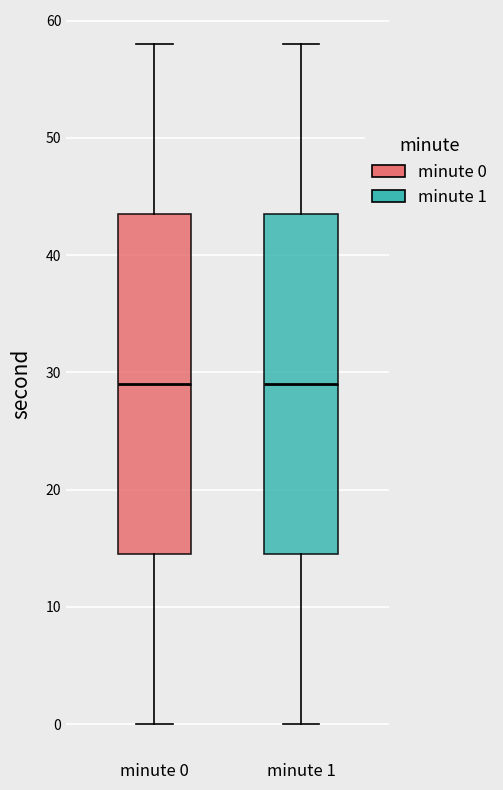

Where is the upper edge of the box for minute 0 on the y-axis? The values are not printed on the chart, so give them approximately, as read against the axis.

44